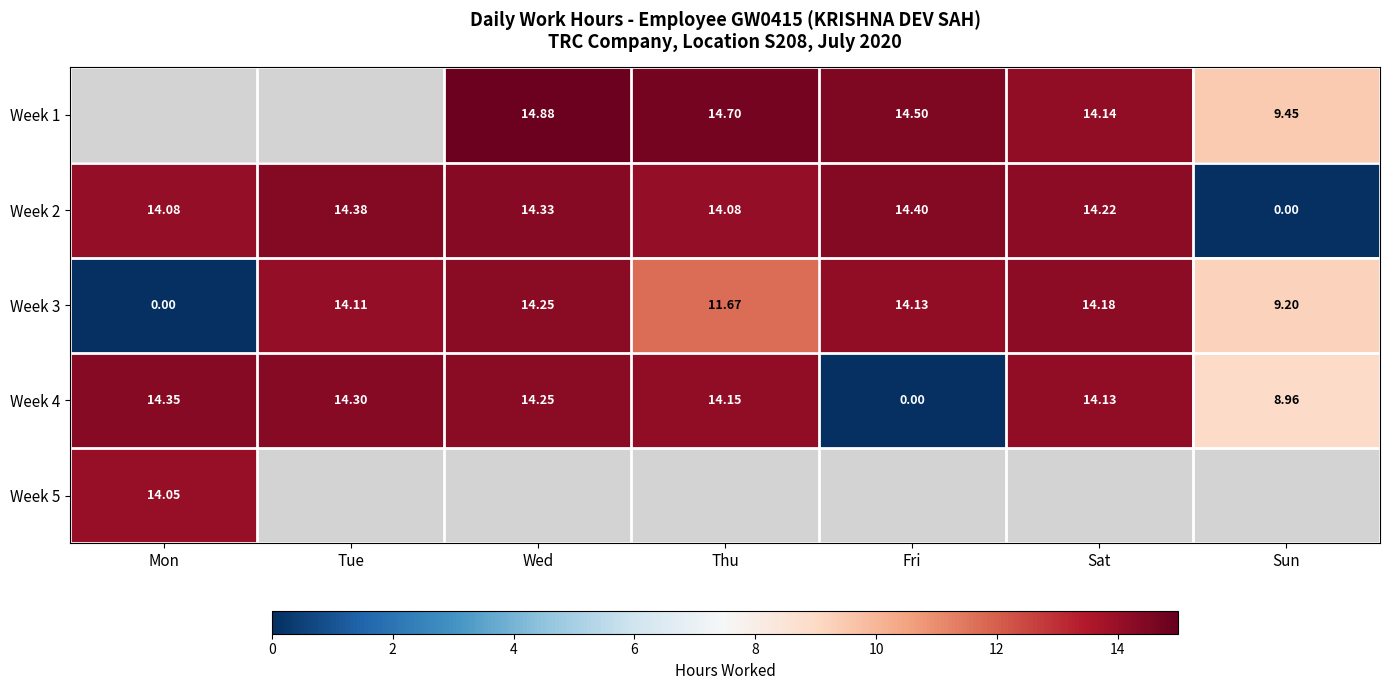

What is the difference between the second highest and minimum values in the Week 4 series?

14.3